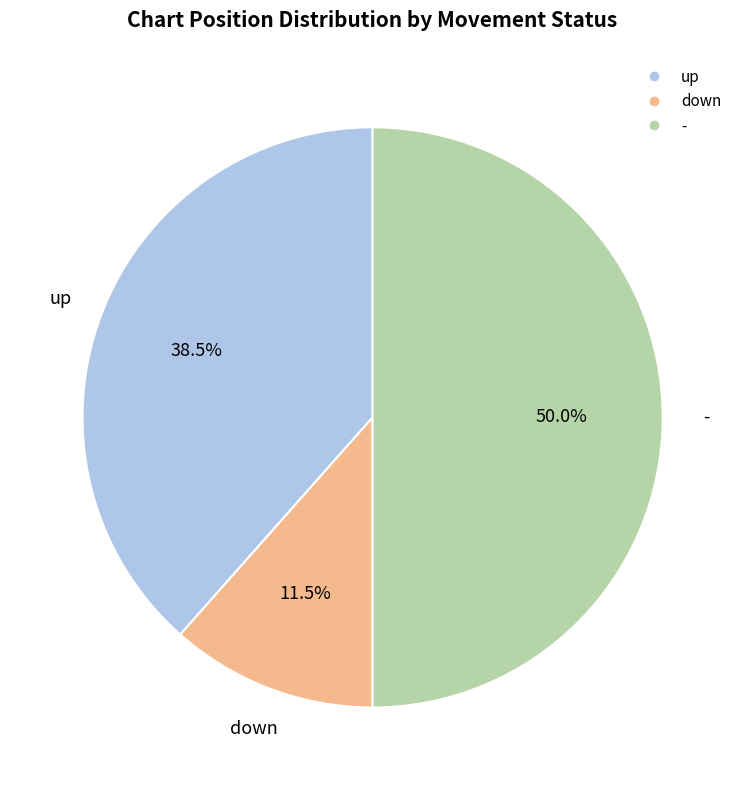

How many segments does this pie chart have?

3